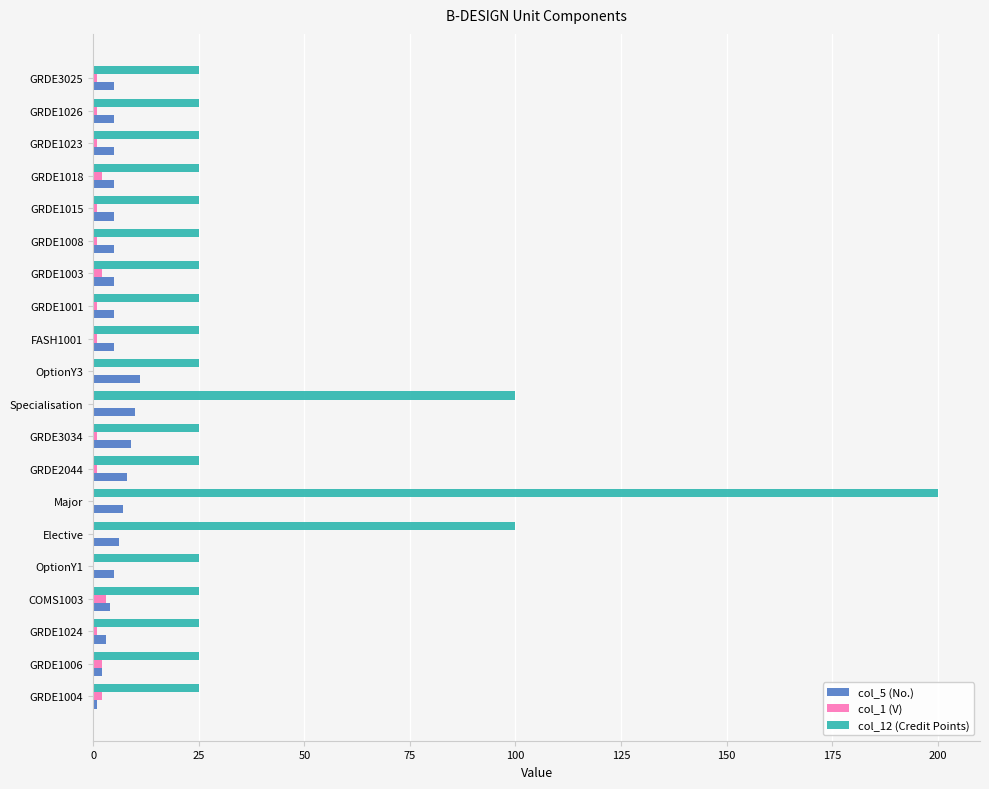

Is the value of col_12 (Credit Points) at Specialisation greater than the value of col_1 (V) at GRDE1018?

Yes